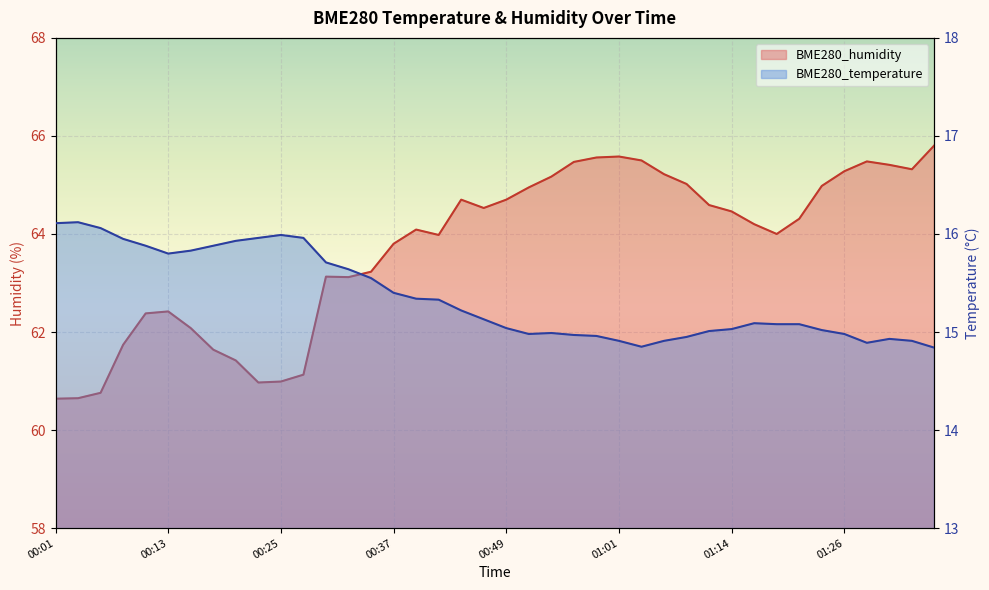

At which label is BME280_humidity closest to 63?

00:32